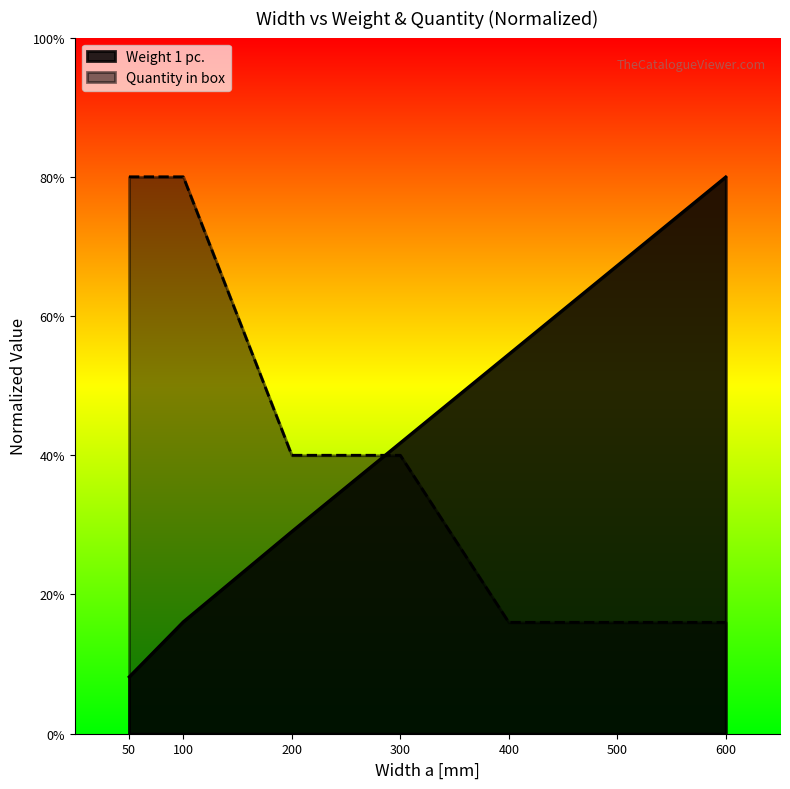

What are all the series names shown in the legend?

Weight 1 pc., Quantity in box